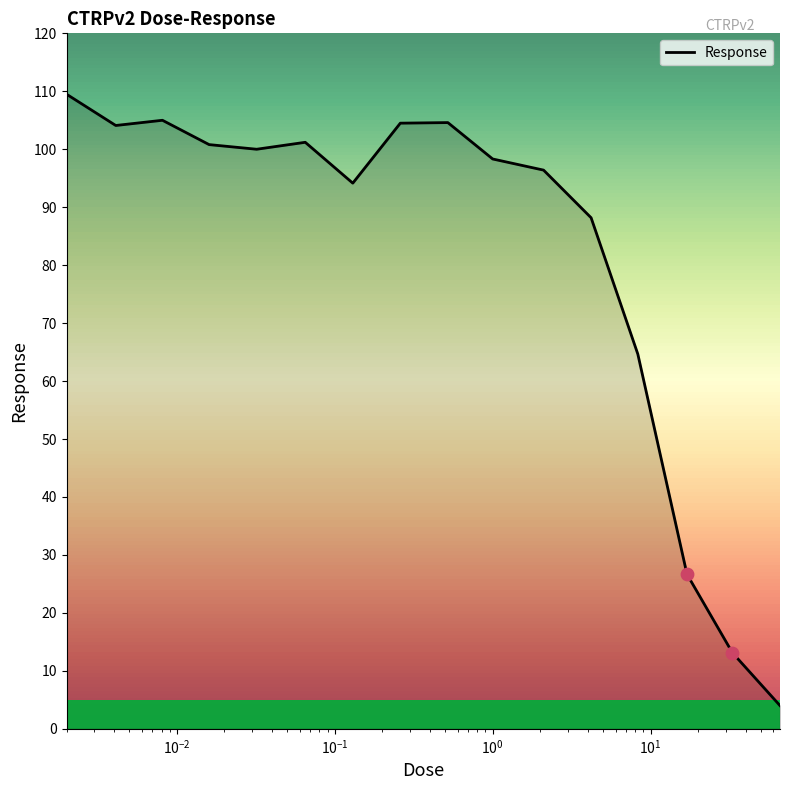

What is the lowest value of the Response series?

4.0